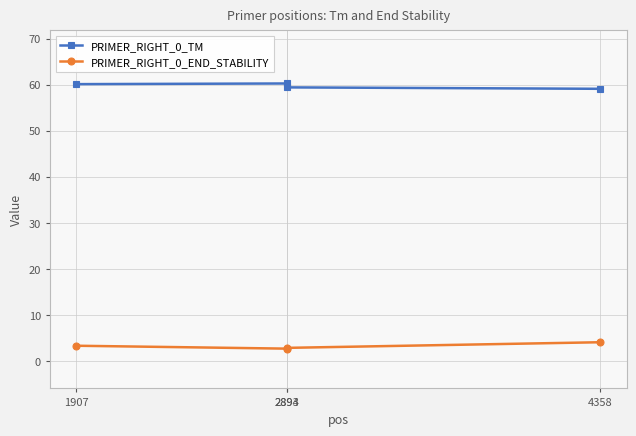

True or false: PRIMER_RIGHT_0_END_STABILITY and PRIMER_RIGHT_0_TM intersect in this chart.

False